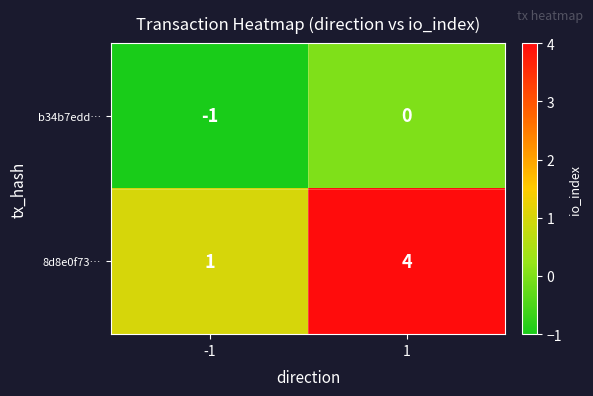

The b34b7edd… series shows 1 at 1. True or false?

False